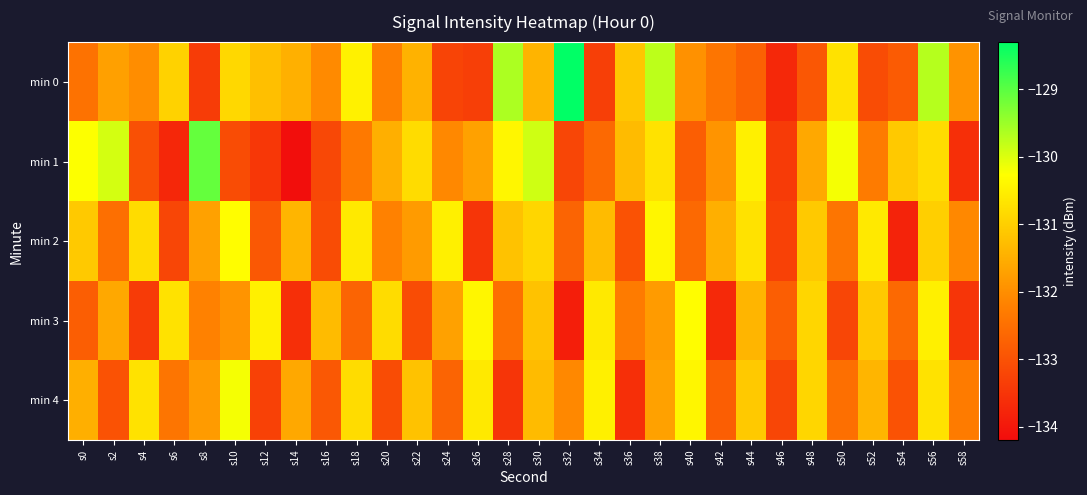

What is the total value across all series at s46?

-666.4